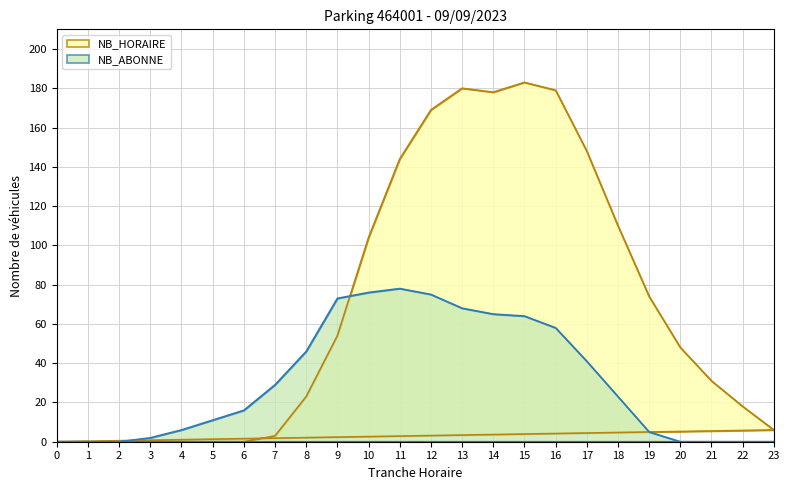

Where do NB_ABONNE and NB_HORAIRE first cross each other?

9 and 10